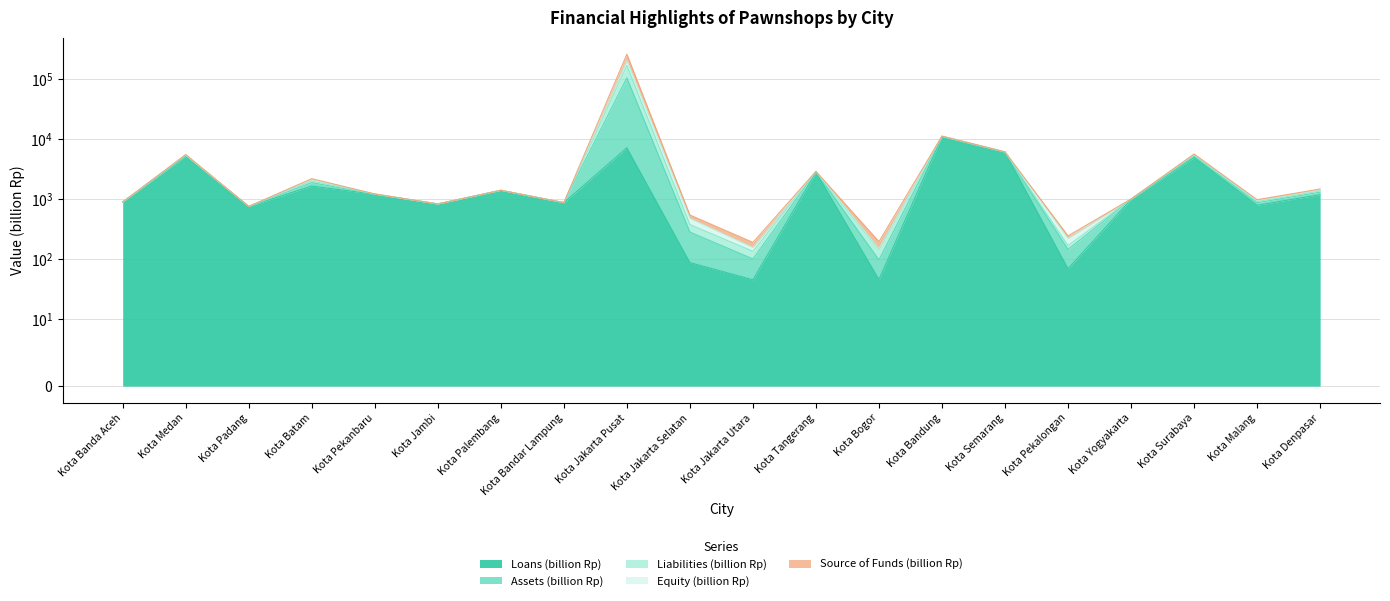

Between Kota Jambi and Kota Malang, which series saw the biggest shift?

Assets (billion Rp)